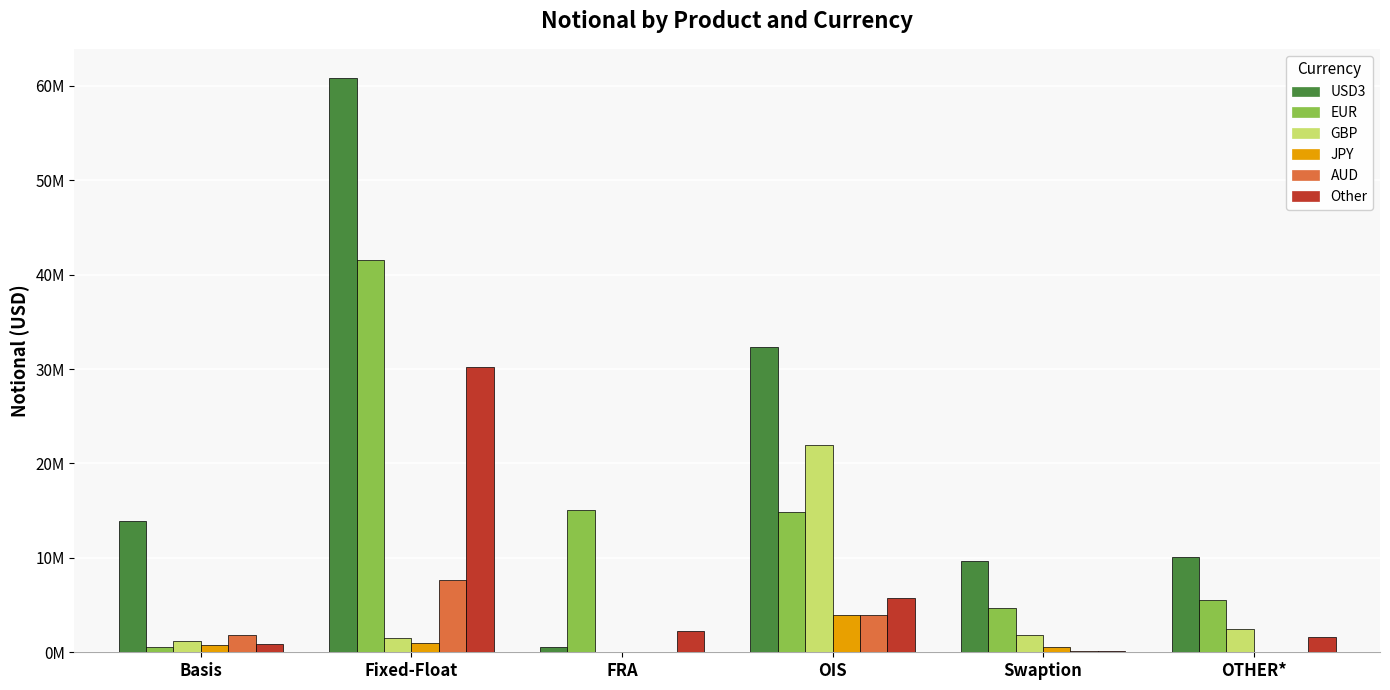

The AUD series shows 103592 at Swaption. True or false?

False